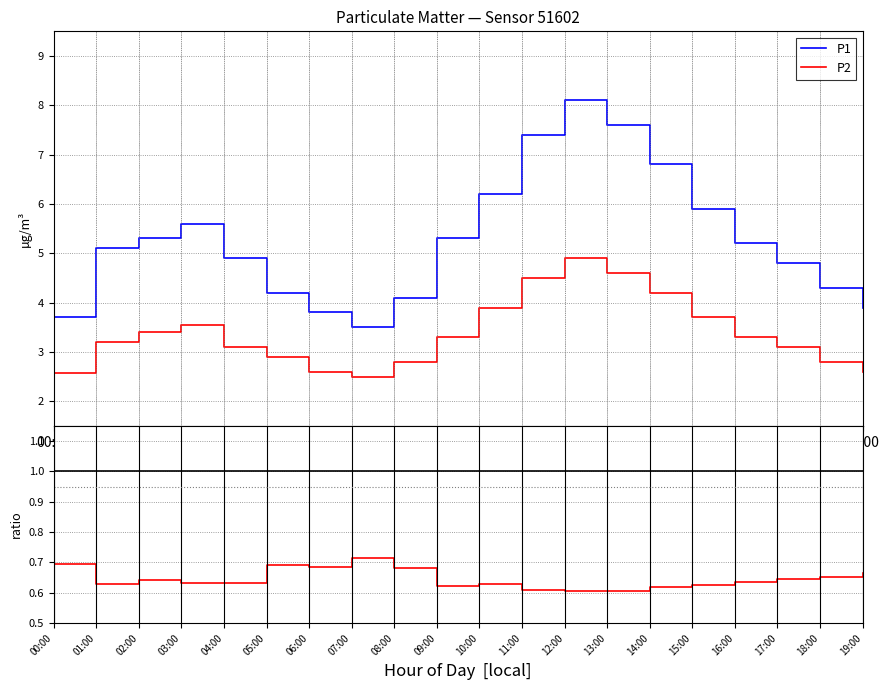

What is the lowest value of the P1 series?

3.5